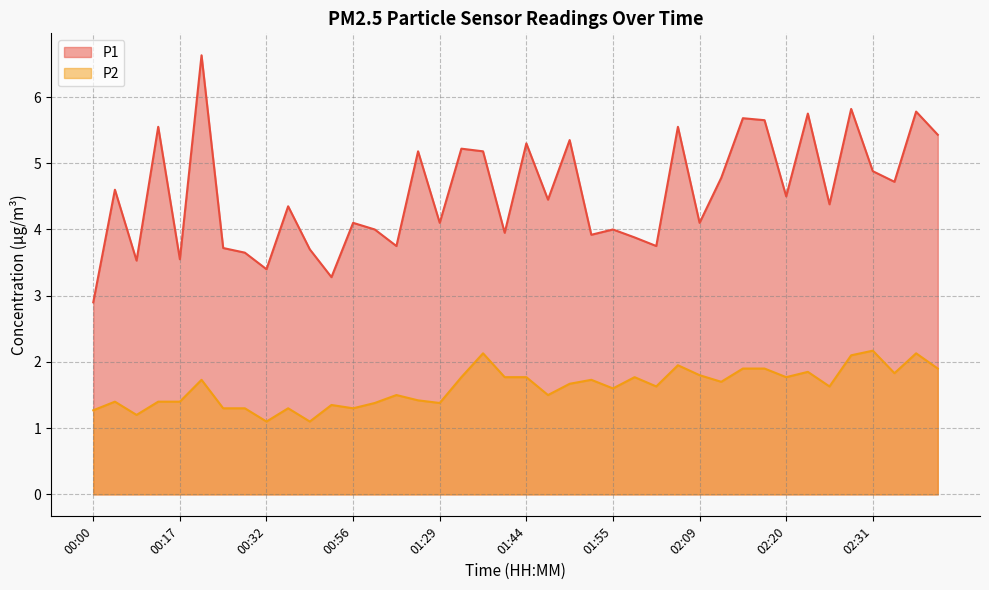

Rank the categories by P1 value from lowest to highest.

00:00, 00:50, 00:32, 00:11, 00:17, 00:29, 00:41, 00:26, 01:17, 02:03, 02:01, 01:52, 01:41, 01:14, 01:55, 00:56, 01:29, 02:09, 00:38, 02:26, 01:46, 02:20, 00:08, 02:34, 02:12, 02:31, 01:26, 01:38, 01:35, 01:44, 01:49, 02:39, 00:14, 02:06, 02:17, 02:15, 02:23, 02:37, 02:28, 00:23